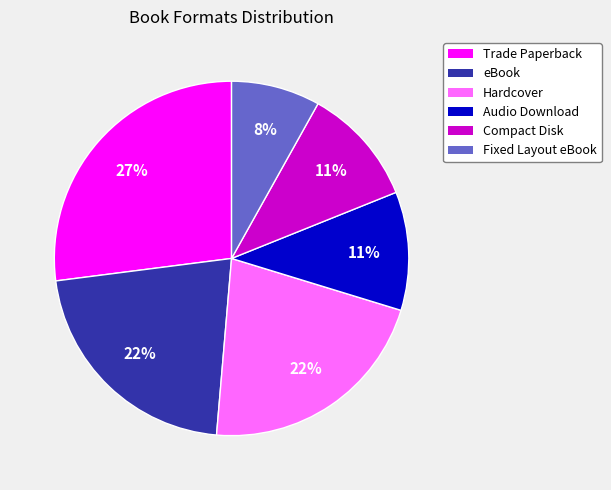

Is there any slice that represents more than half of the pie?

No